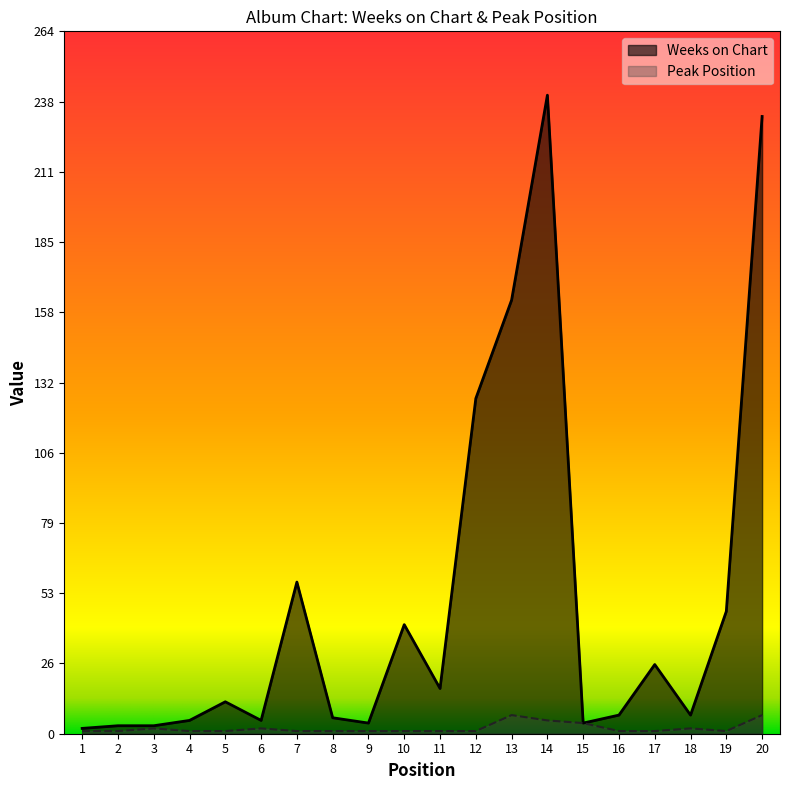

Is it true that Weeks on Chart equals 41 at 10?

True